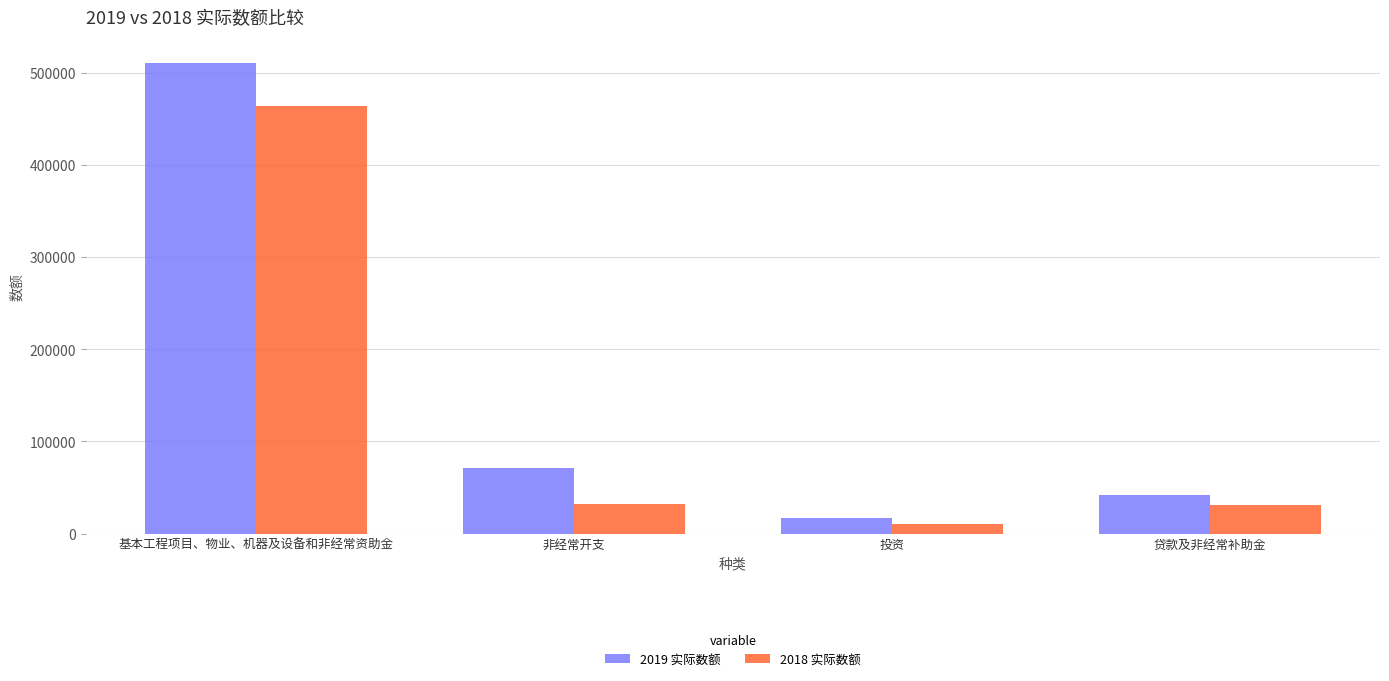

What is the sum of all 2019 实际数额 values?

640008